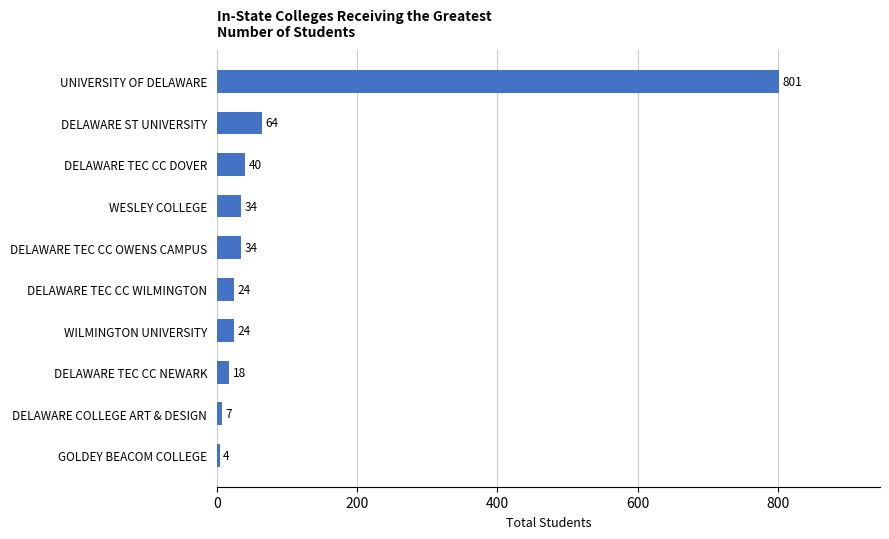

The value at DELAWARE TEC CC DOVER is 40. True or false?

True